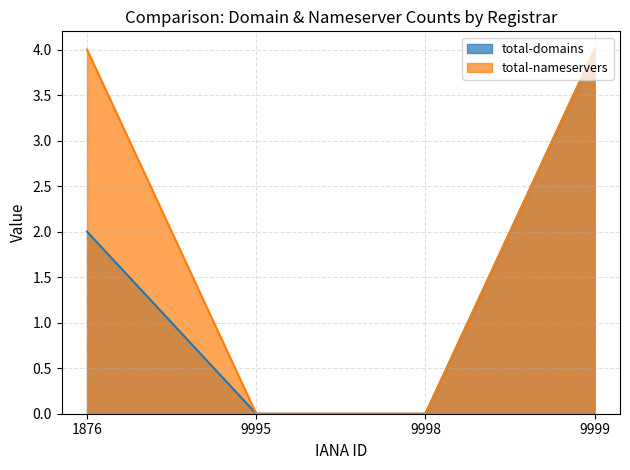

Is the value of total-nameservers at 9998 greater than the value of total-domains at 9995?

No